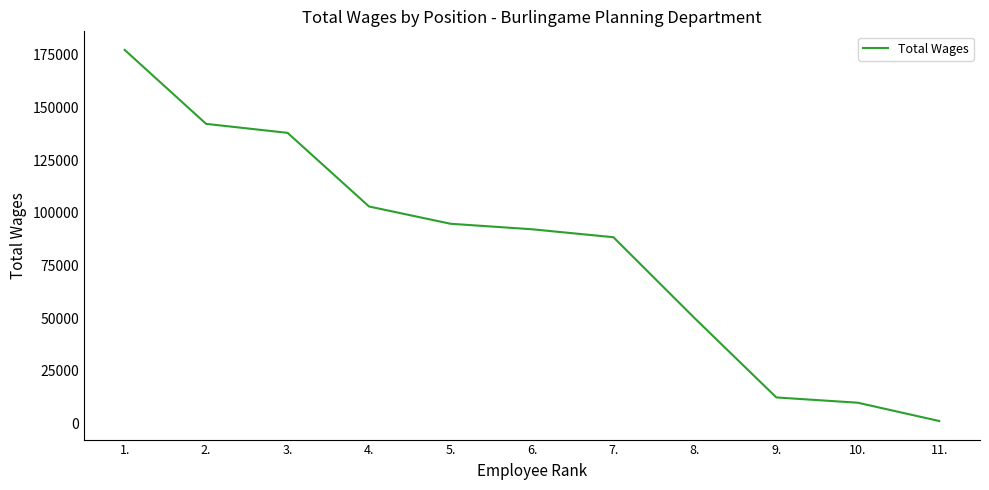

Between 11. and 9., which is larger?

9.